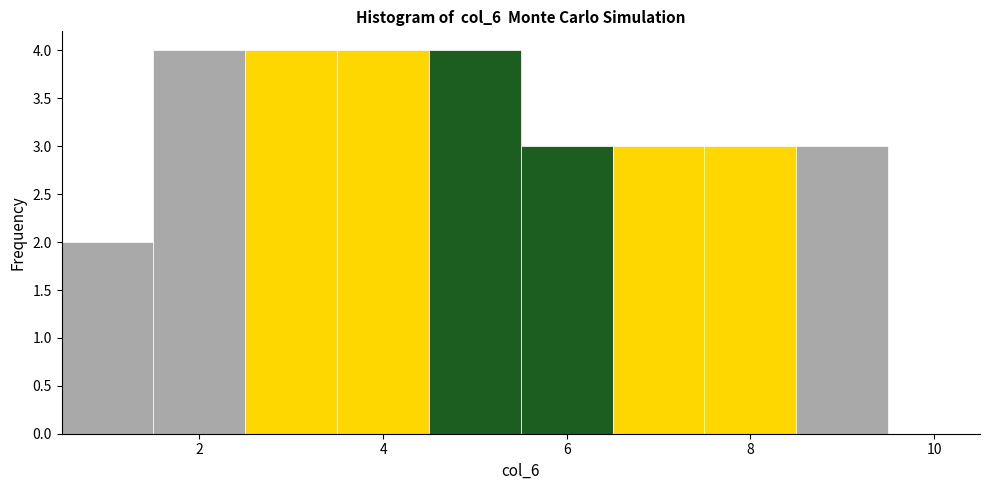

Reading left to right, transcribe this chart: for each bar, give the range it covers on the x-axis and its height. Neither the bar edges nor the heights are printed on the chart, so give them approximately, as read against the axes.

0.5 to 1.5: 2
1.5 to 2.5: 4
2.5 to 3.5: 4
3.5 to 4.5: 4
4.5 to 5.5: 4
5.5 to 6.5: 3
6.5 to 7.5: 3
7.5 to 8.5: 3
8.5 to 9.5: 3
9.5 to 10.5: 0